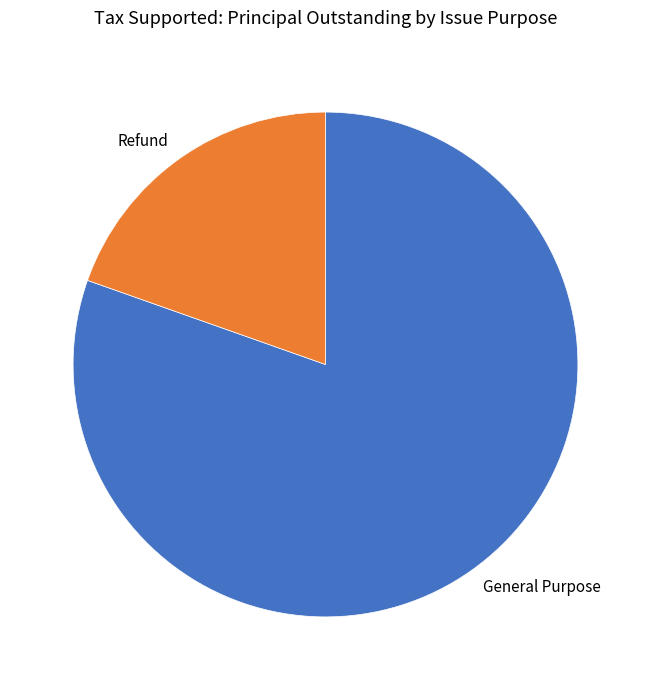

Which slice is the largest?

General Purpose